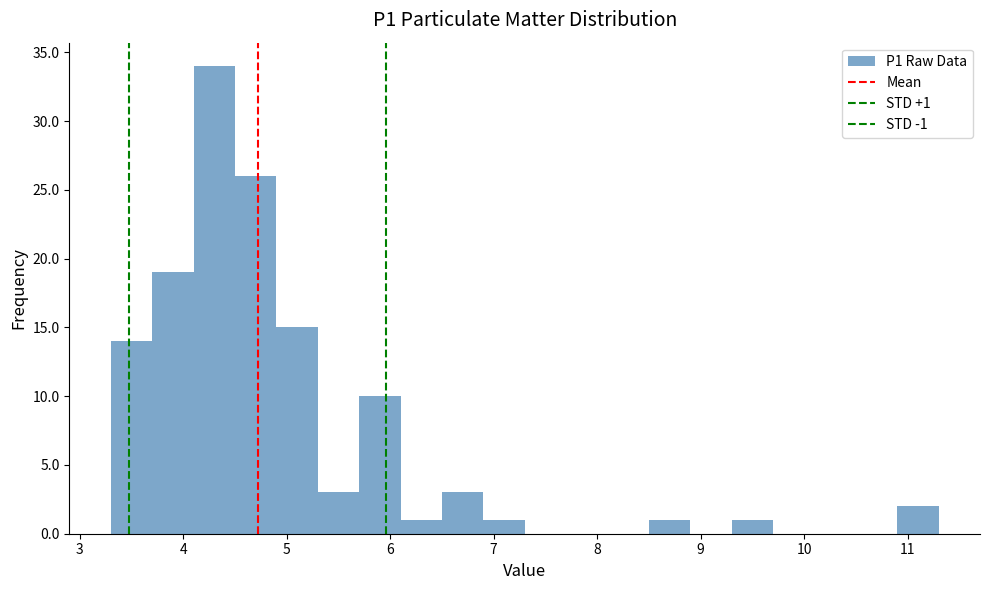

Over which range of the x-axis is the bar tallest?

4.1 to 4.5